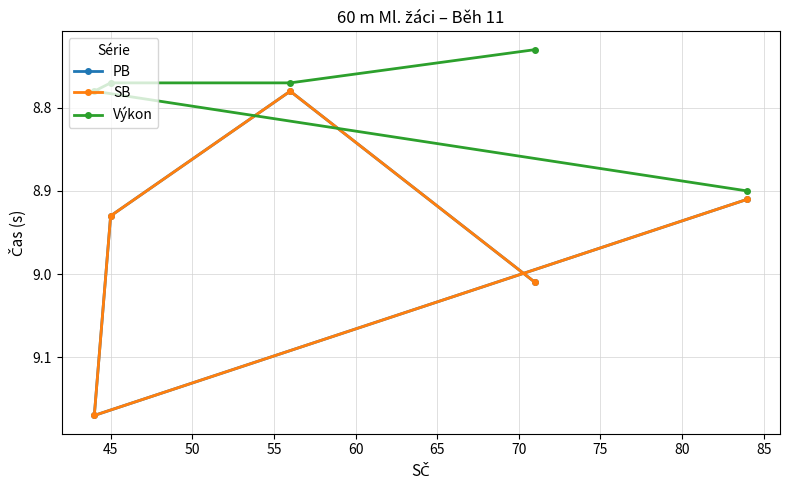

Is it true that PB equals 13.8 at 40?

False